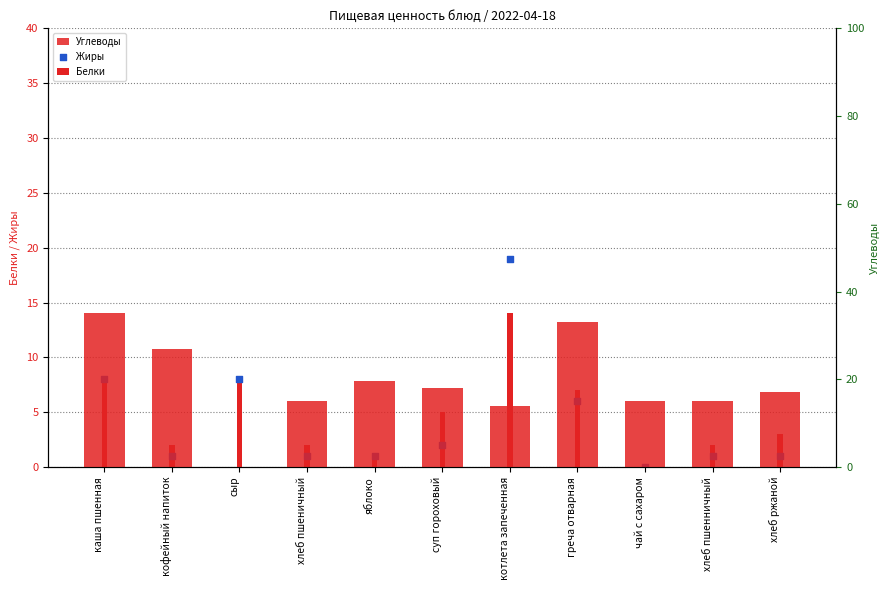

What are all the series names shown in the legend?

Белки, Жиры, Углеводы